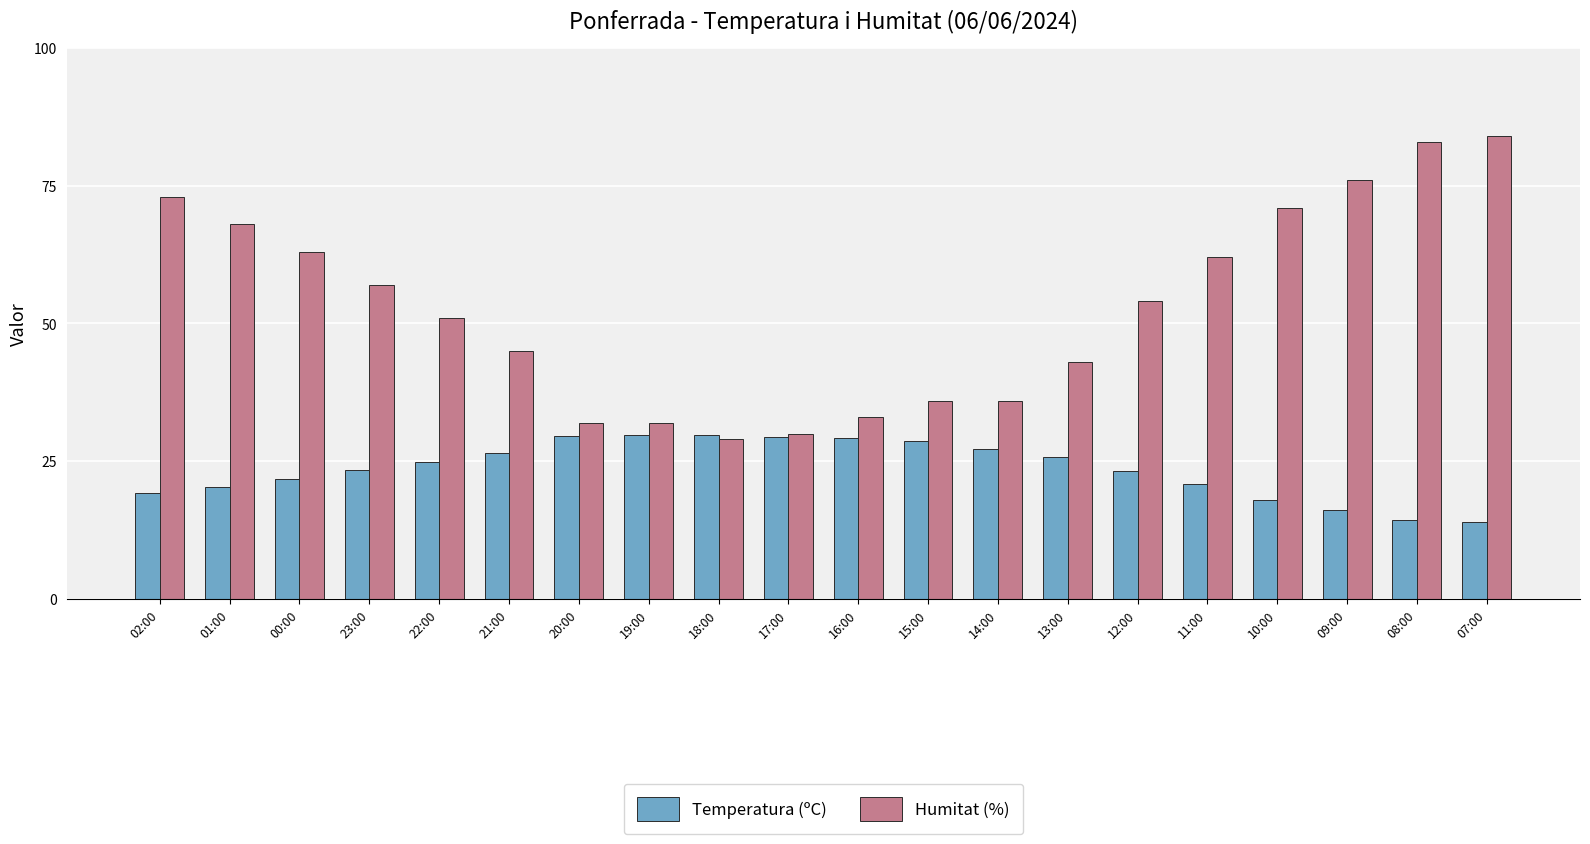

What is the maximum value shown in the chart?

84.0